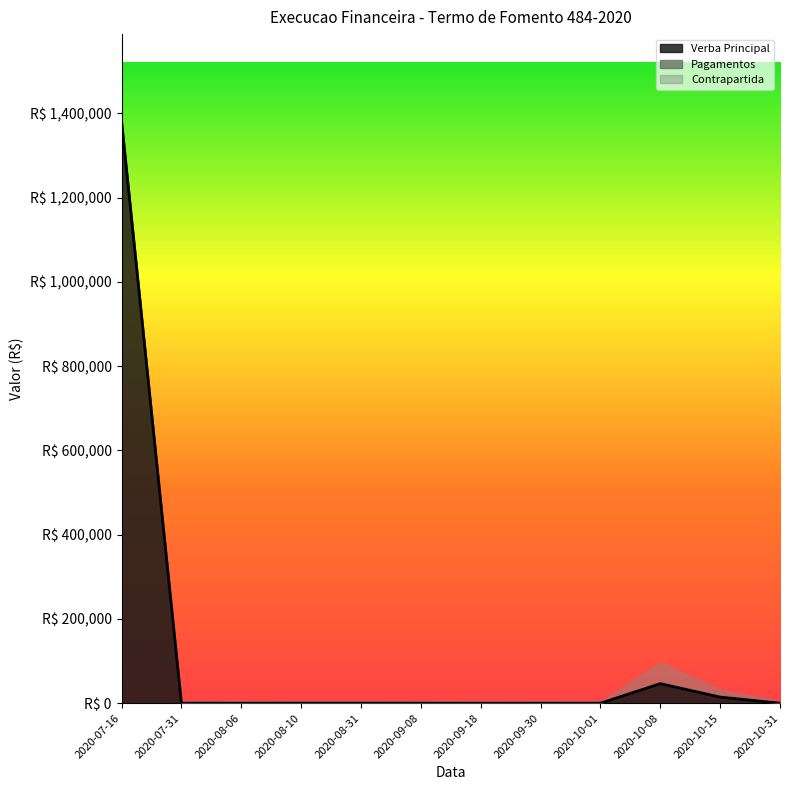

What position from the left is 2020-10-08?

10